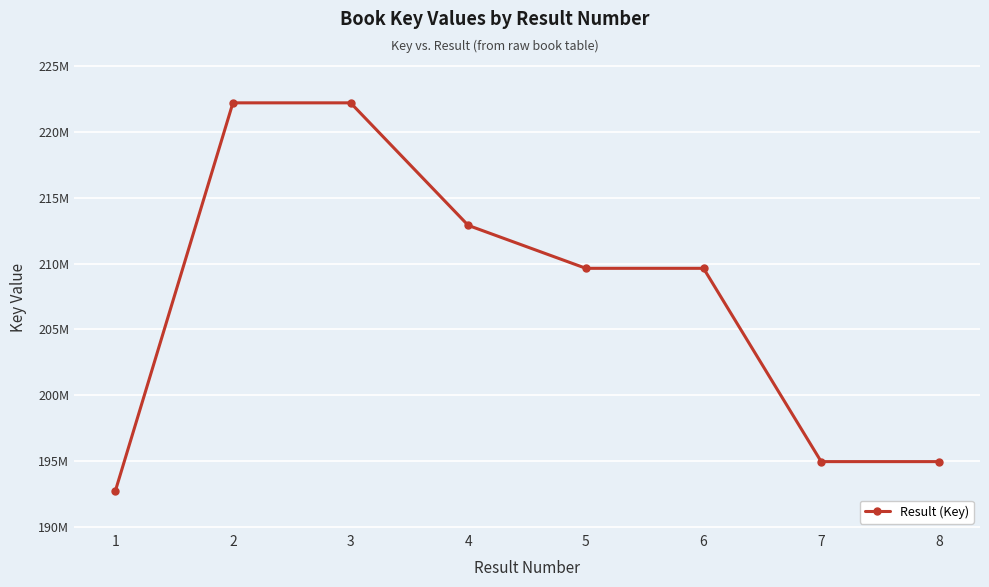

True or false: the data shows 209634039 at 6.

True